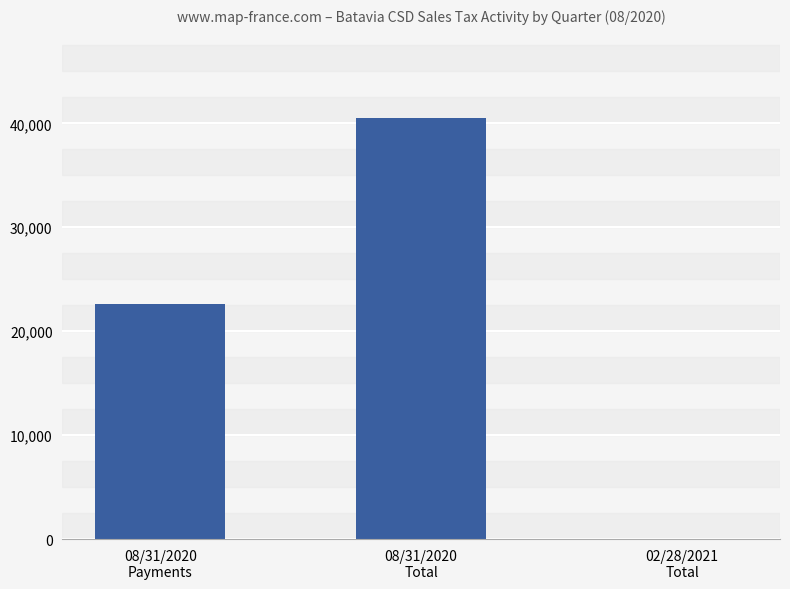

What is the sum of all values?

63149.2